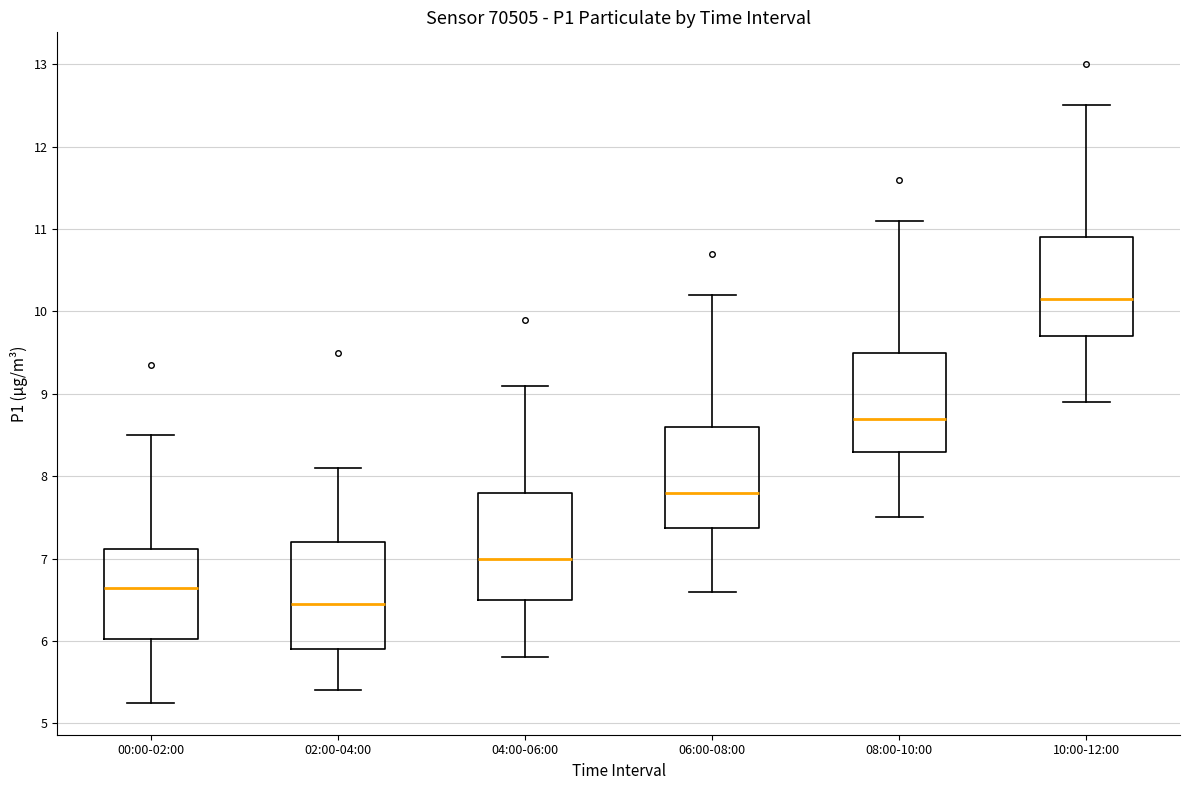

Reading left to right, read every box against the y-axis: the position of its median line, the range the box covers, and the ends of its whiskers. The values are not printed on the chart, so give them approximately, as read against the axis.

00:00-02:00: median 6.6, box 6.0 to 7.1, whiskers 5.3 to 8.5
02:00-04:00: median 6.5, box 5.9 to 7.2, whiskers 5.4 to 8.1
04:00-06:00: median 7.0, box 6.5 to 7.8, whiskers 5.8 to 9.1
06:00-08:00: median 7.8, box 7.4 to 8.6, whiskers 6.6 to 10.2
08:00-10:00: median 8.7, box 8.3 to 9.5, whiskers 7.5 to 11.1
10:00-12:00: median 10.2, box 9.7 to 10.9, whiskers 8.9 to 12.5